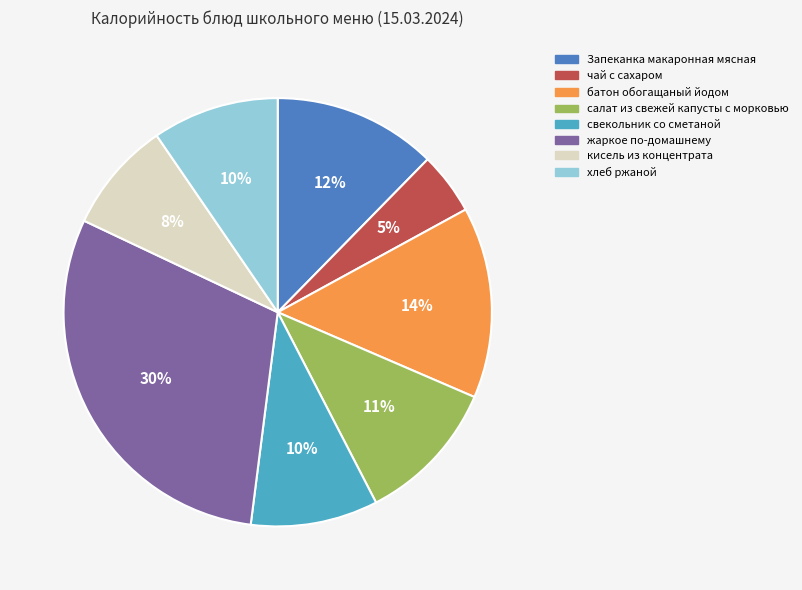

Between жаркое по-домашнему and Запеканка макаронная мясная, which is larger?

жаркое по-домашнему